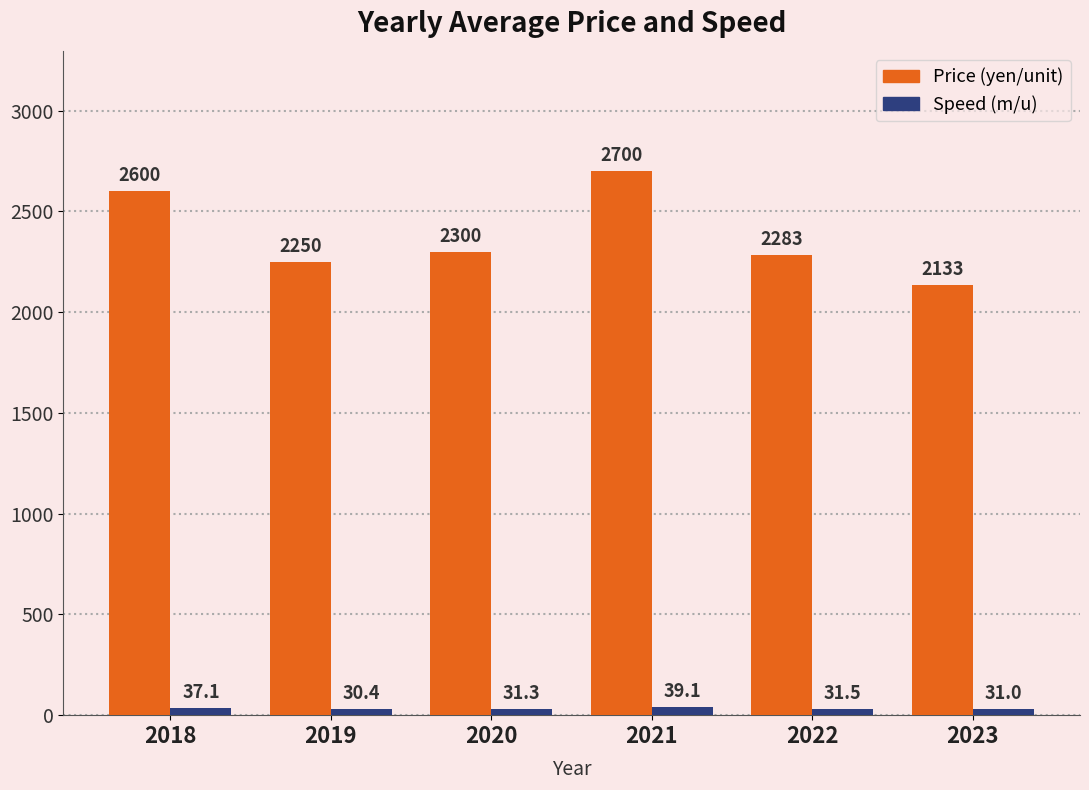

Are the bars horizontal?

No